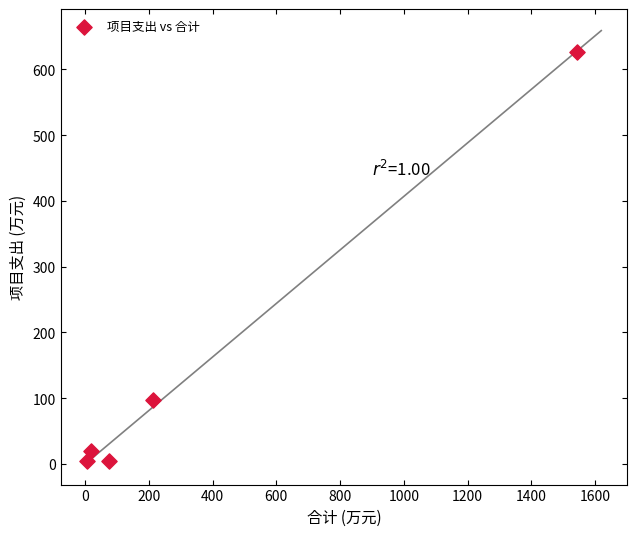

What Y value in the scatter plot is closest to 316?

96.6